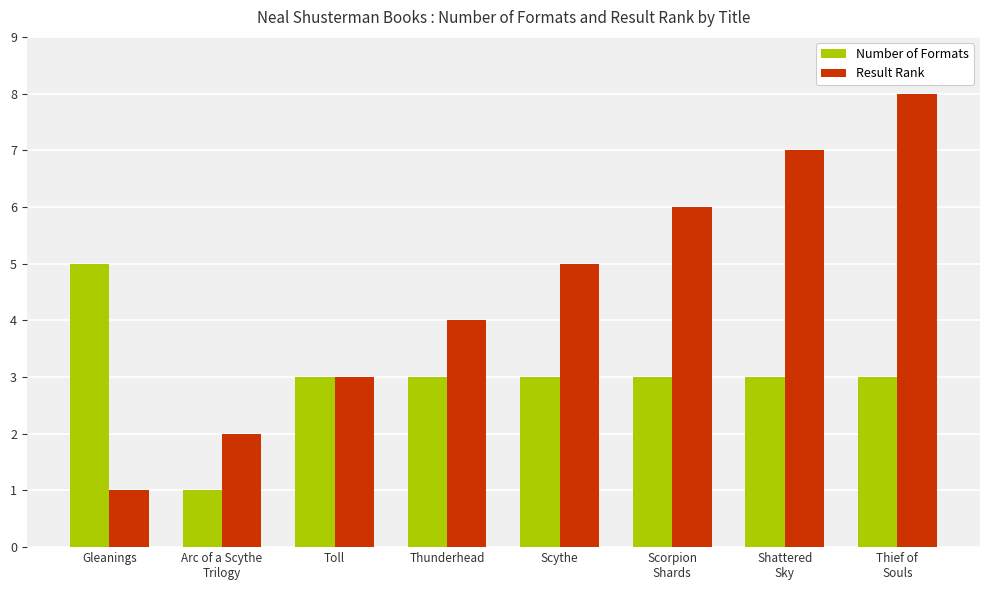

What is the label of the 8th bar from the right?

Gleanings